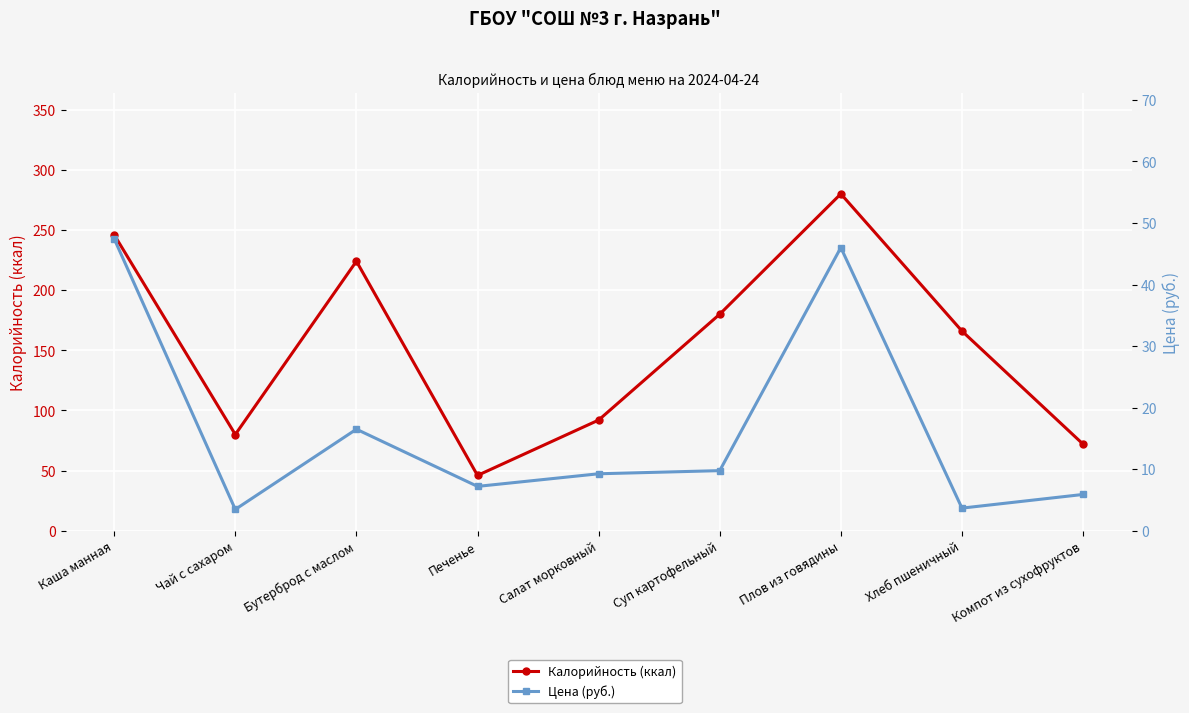

The value of Калорийность (ккал) at Каша манная is 246.0. True or false?

True